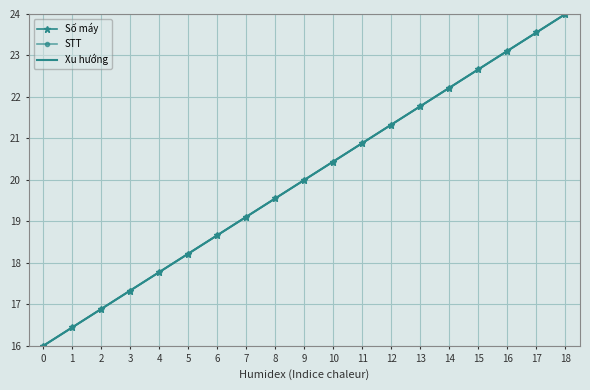

Rank the series by their maximum value, from highest to lowest.

Số máy, STT, Xu hướng